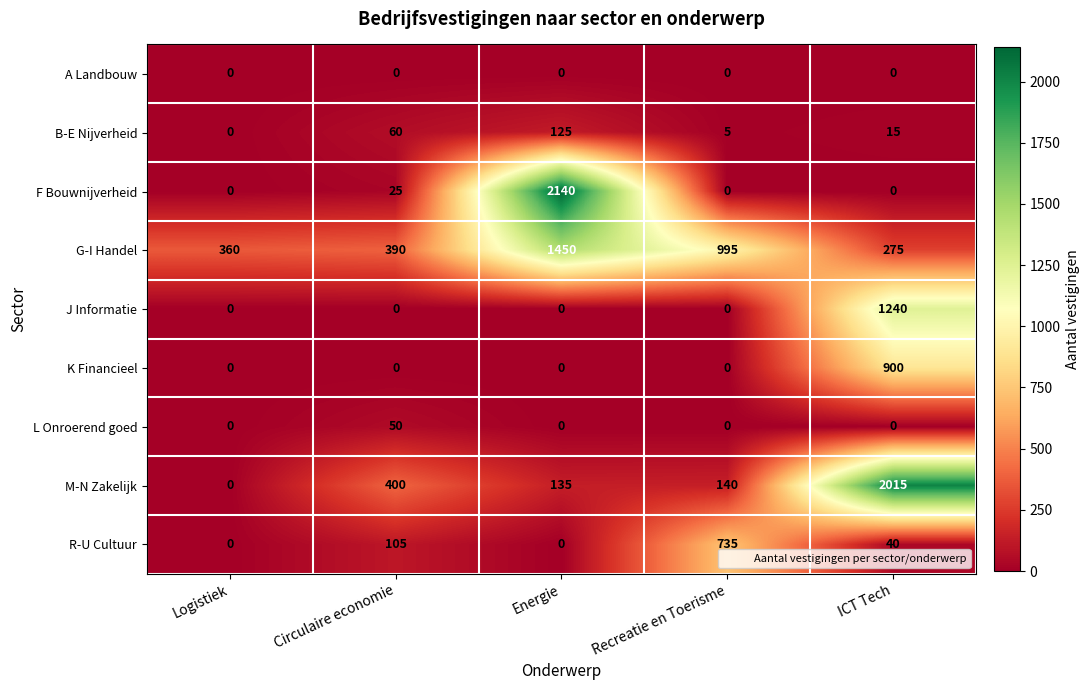

What is the sum of all R-U Cultuur values?

880